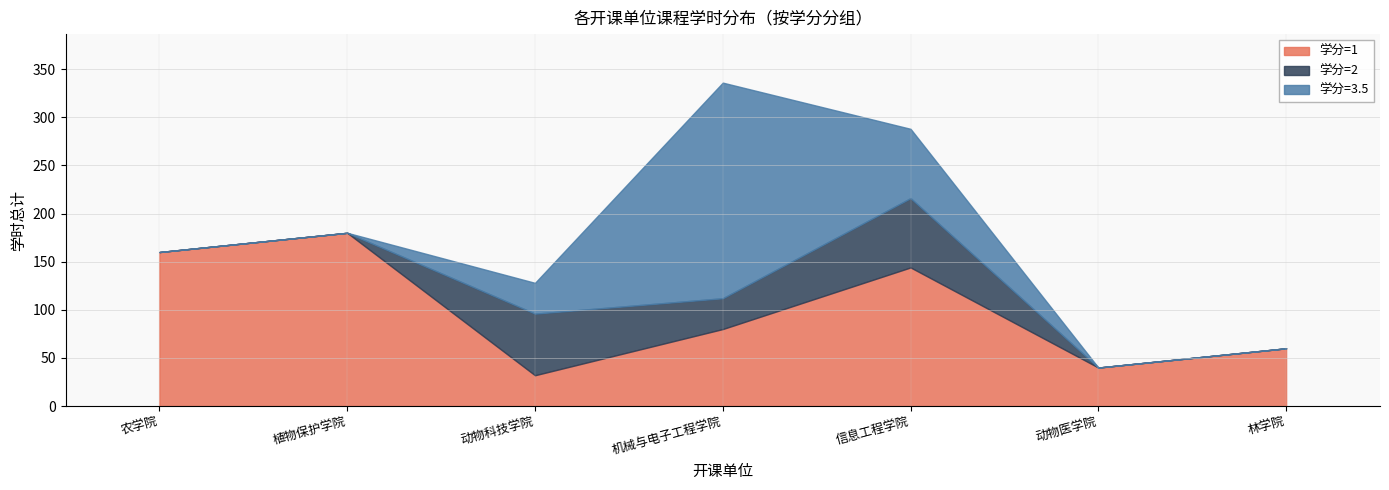

Rank the categories by 学分=1 value from highest to lowest.

植物保护学院, 农学院, 信息工程学院, 机械与电子工程学院, 林学院, 动物医学院, 动物科技学院